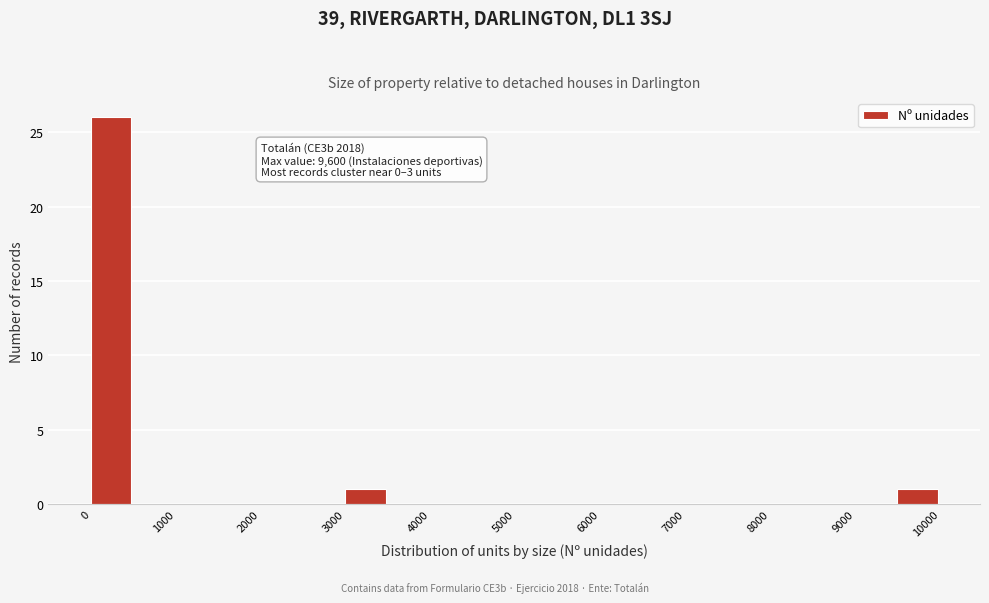

Which range on the x-axis has the tallest bar?

0 to 500